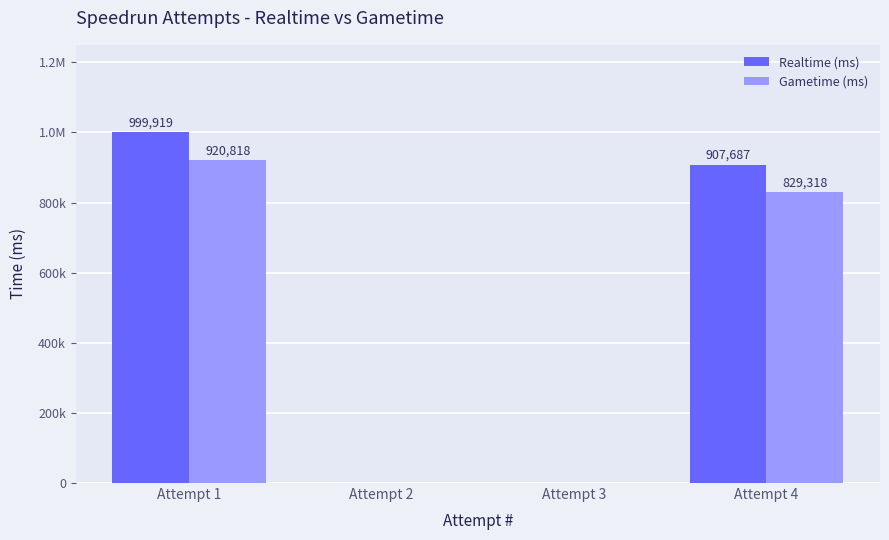

What is the sum of all Gametime (ms) values?

1750136